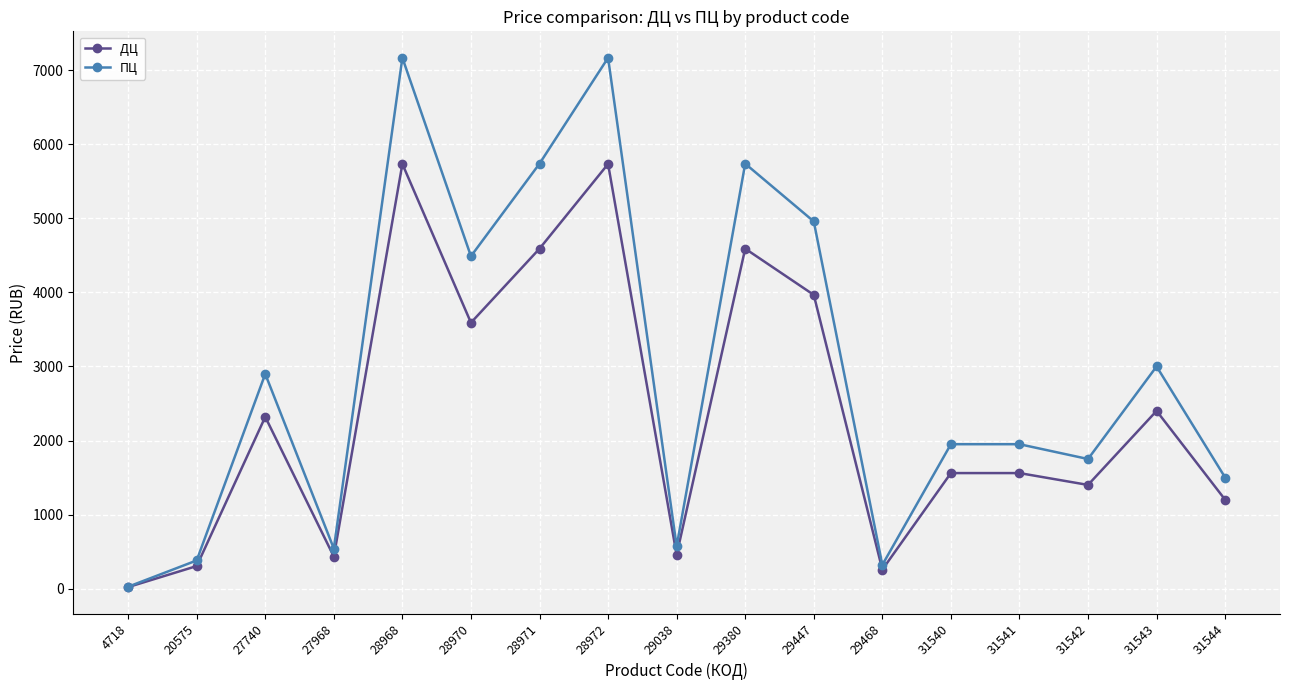

At which category does the chart reach its minimum across all series?

4718